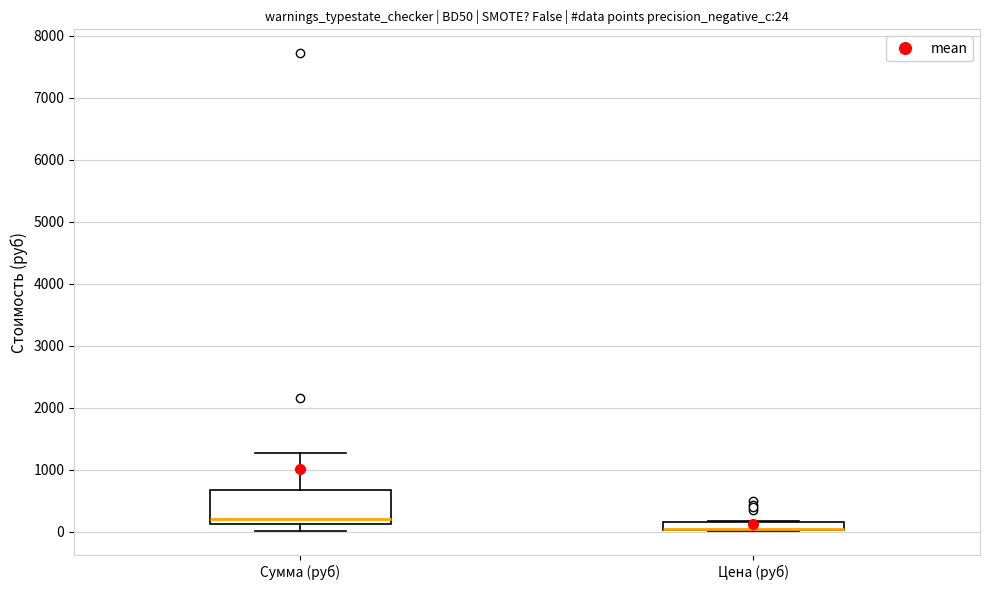

Which box is the tallest, from its lower edge to its upper edge?

Сумма (руб)